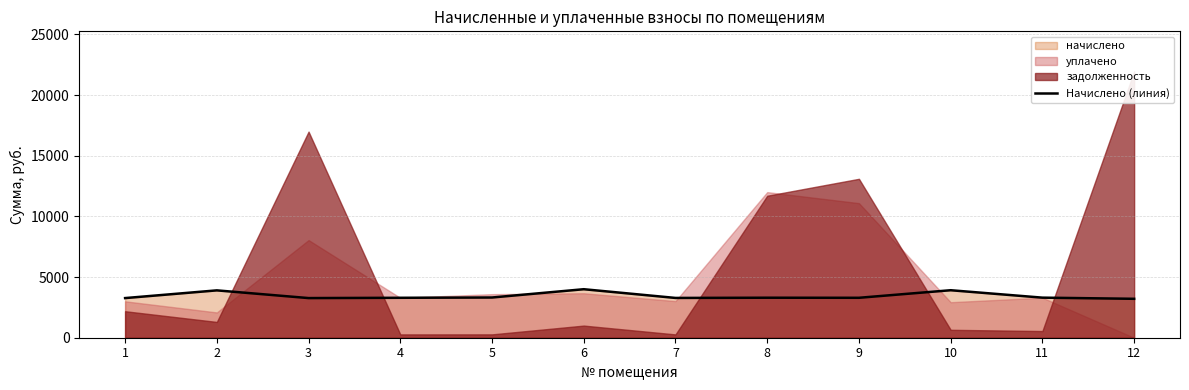

What is the minimum value for Начислено (линия)?

3207.6